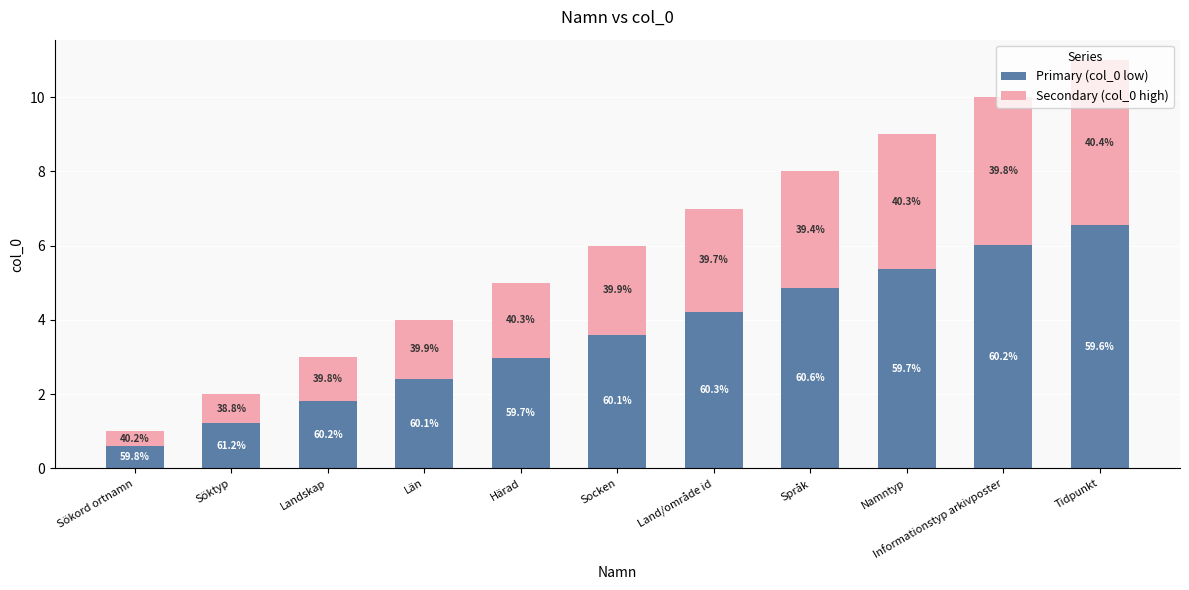

Does the chart contain stacked bars?

Yes